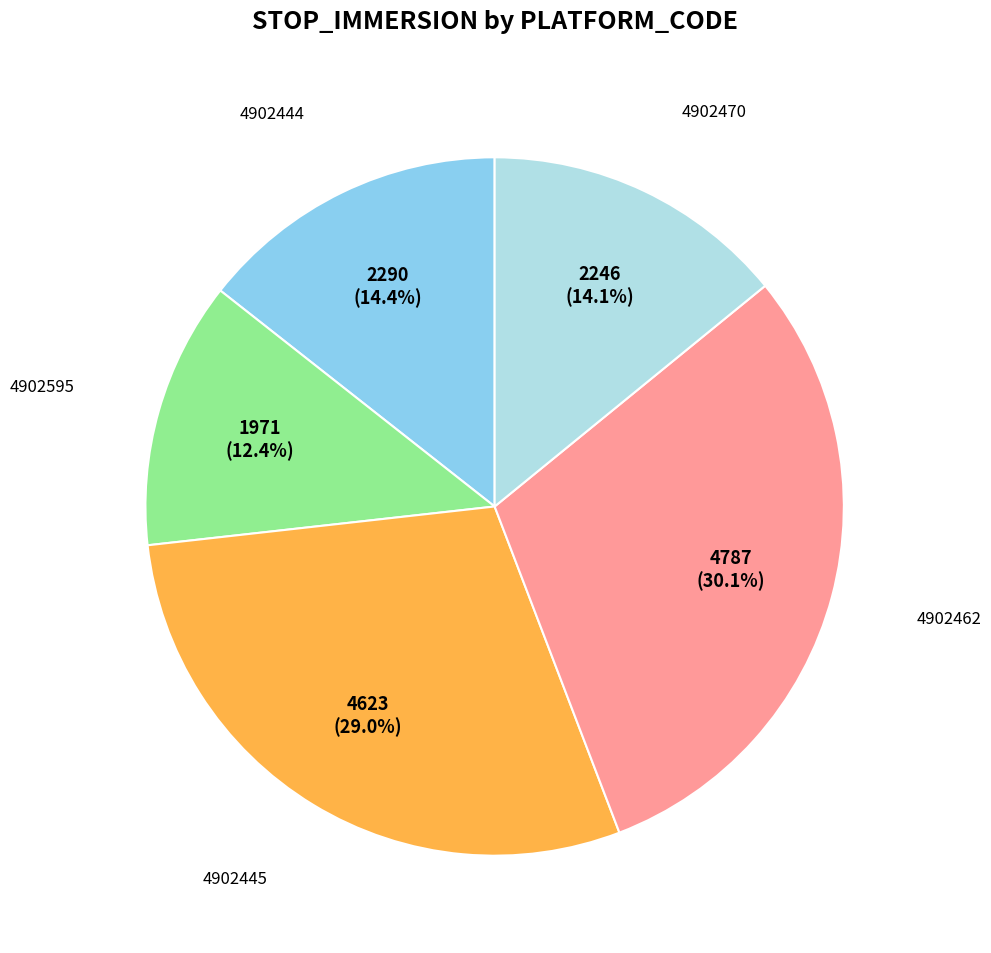

Is there a majority slice in this chart?

No